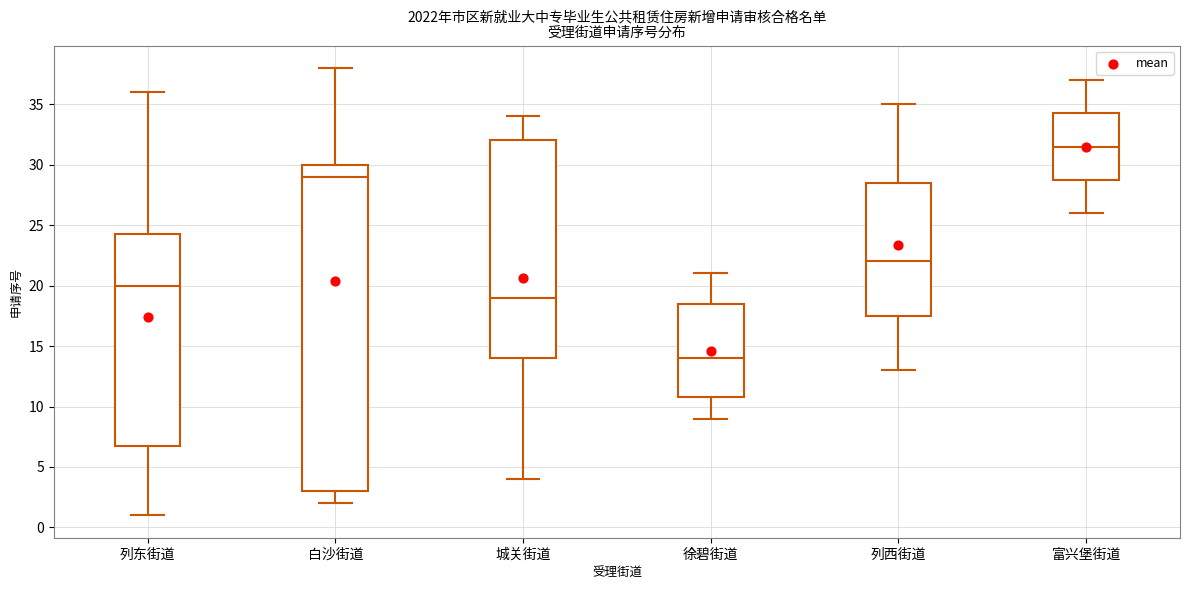

Where is the lower edge of the box for 白沙街道 on the y-axis? The values are not printed on the chart, so give them approximately, as read against the axis.

3.0